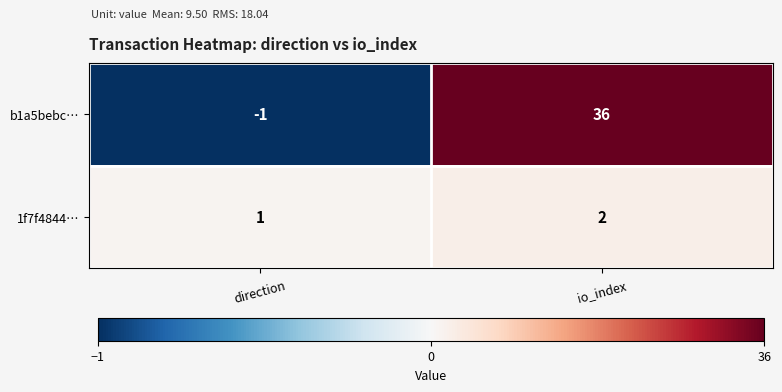

How many distinct data groups are displayed?

2